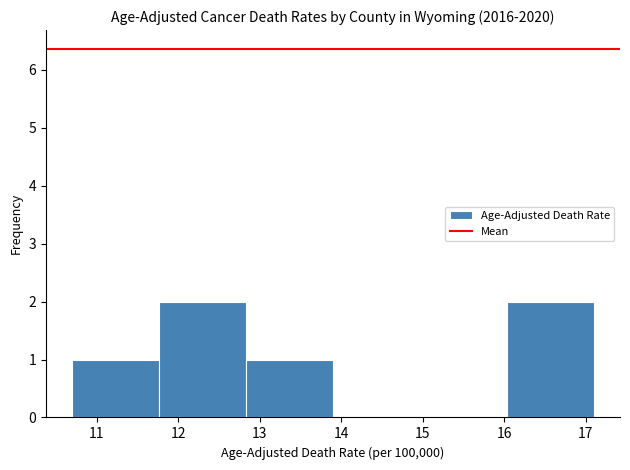

Reading left to right, list every bar in this chart as the range it spans on the x-axis followed by its height. Neither the bar edges nor the heights are printed on the chart, so give them approximately, as read against the axes.

10.7 to 11.8: 1
11.8 to 12.8: 2
12.8 to 13.9: 1
13.9 to 15.0: 0
15.0 to 16.0: 0
16.0 to 17.1: 2